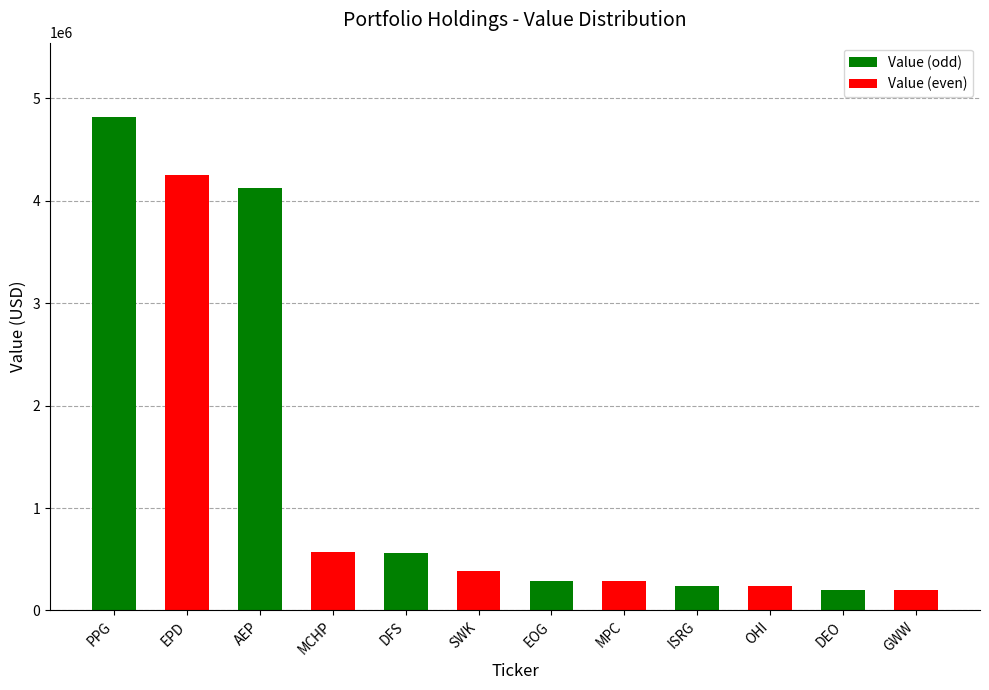

The chart shows a value of 575000 at MCHP. True or false?

True